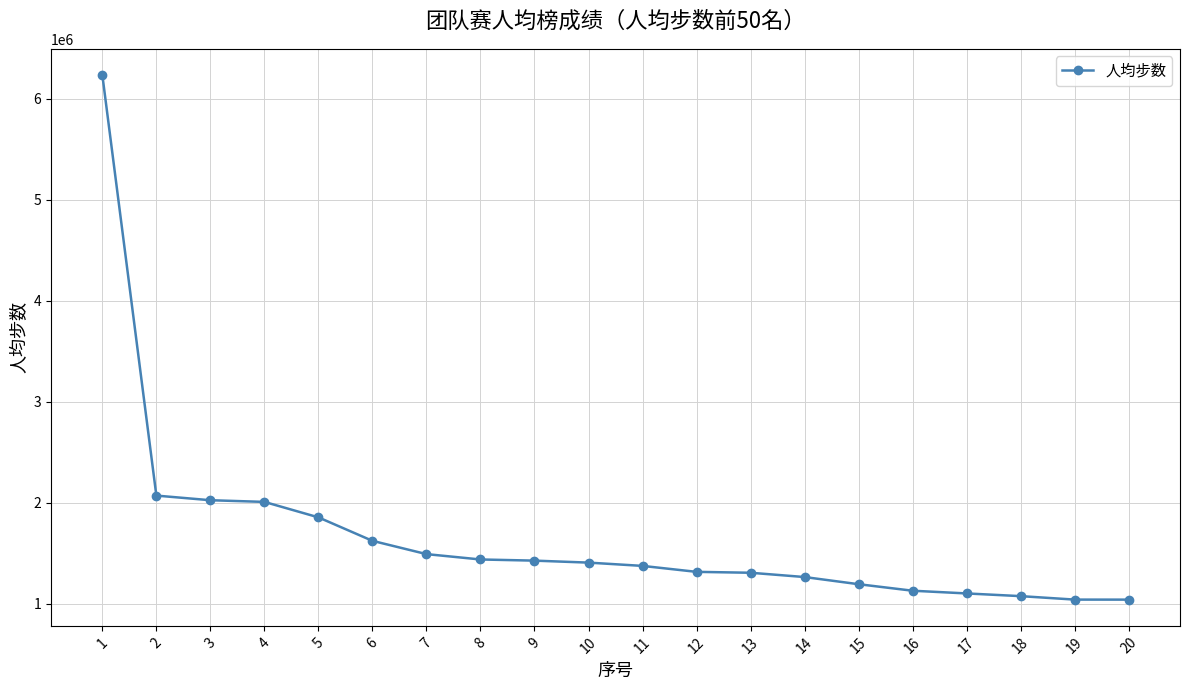

What is the smallest value displayed?

1038952.3